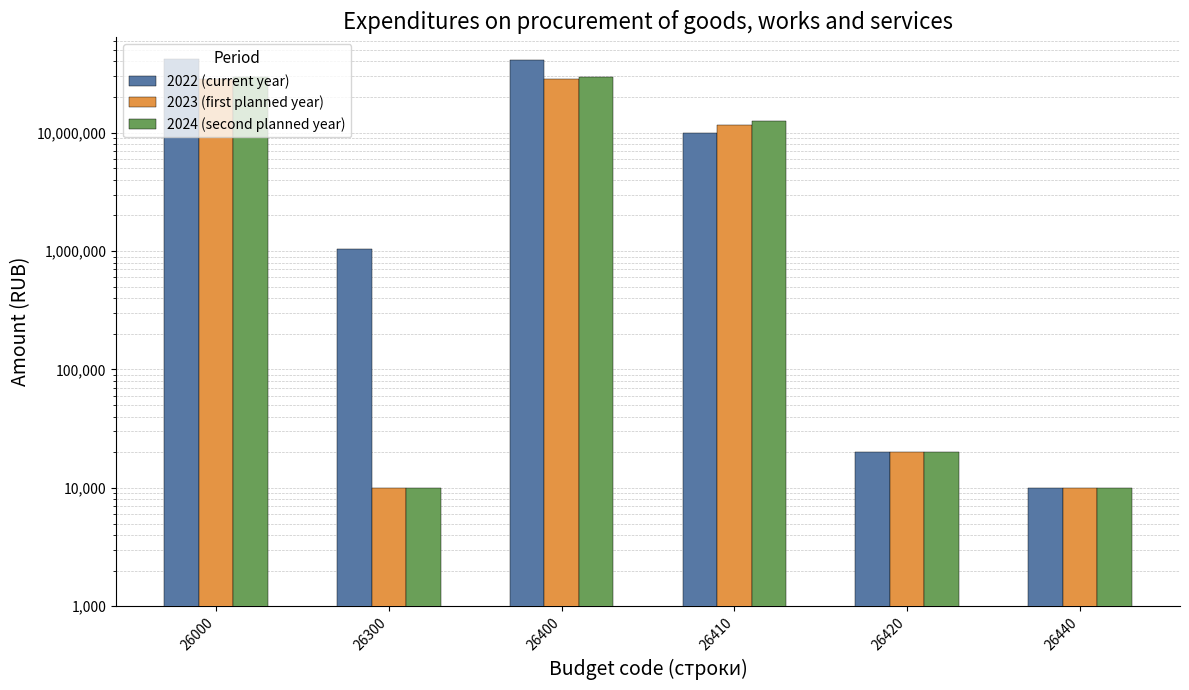

What is the highest value of the 2023 (first planned year) series?

28698431.4